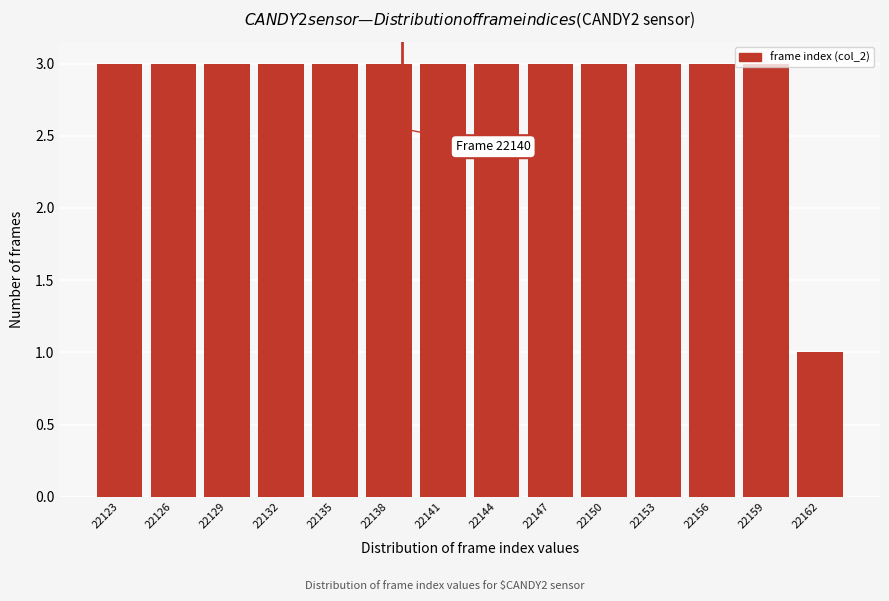

True or false: the data shows 2 at 22135.

False